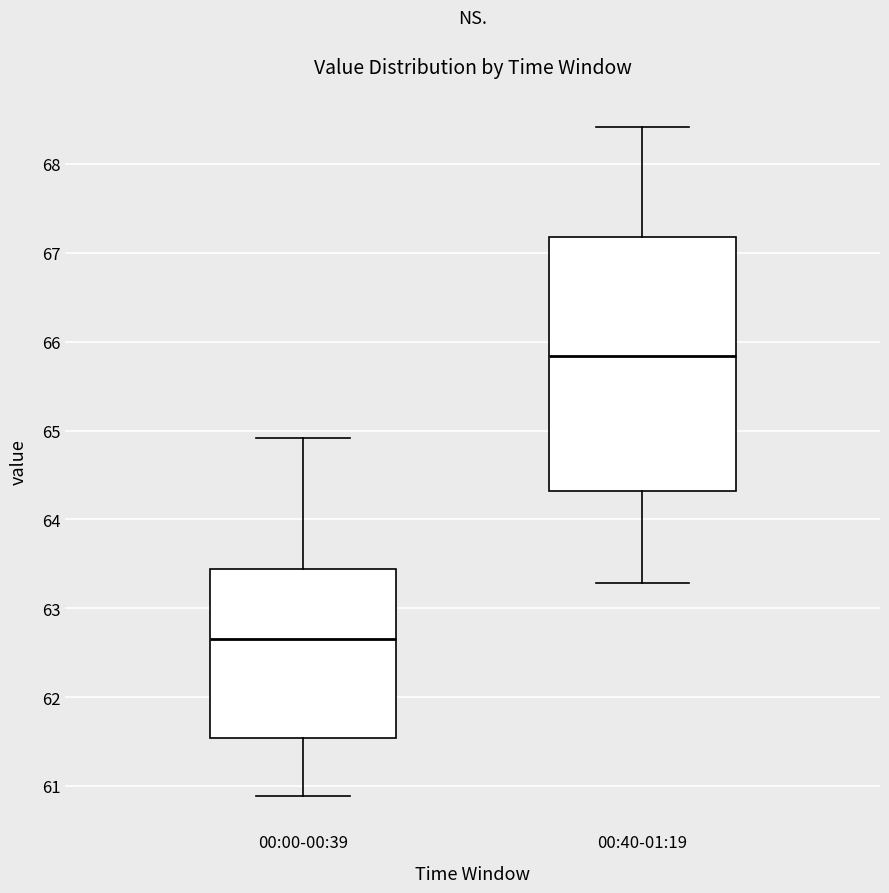

Reading left to right, read every box against the y-axis: the position of its median line, the range the box covers, and the ends of its whiskers. The values are not printed on the chart, so give them approximately, as read against the axis.

00:00-00:39: median 62.7, box 61.5 to 63.4, whiskers 60.9 to 64.9
00:40-01:19: median 65.8, box 64.3 to 67.2, whiskers 63.3 to 68.4